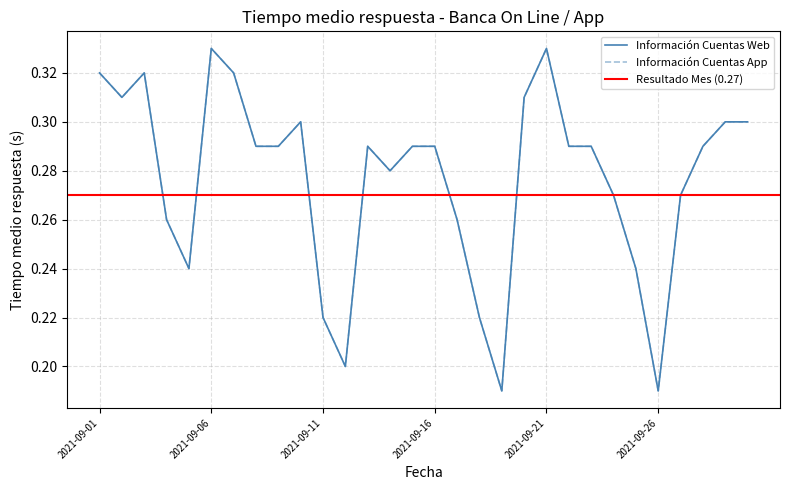

The Información Cuentas App series shows 0.1 at 2021-09-19. True or false?

False